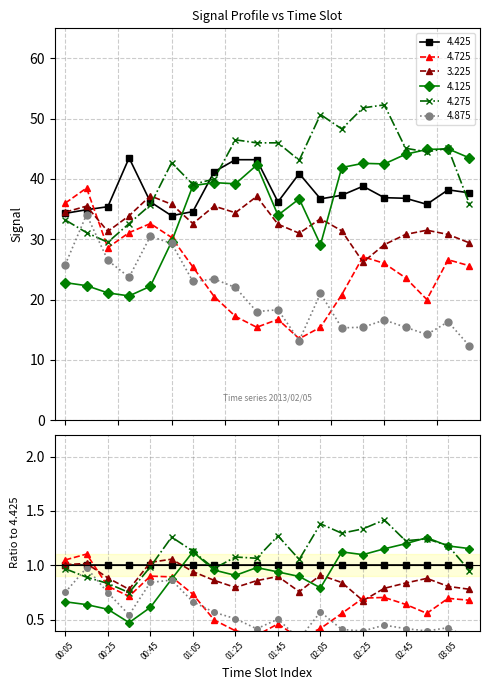

True or false: 4.425 and 4.875 intersect in this chart.

False